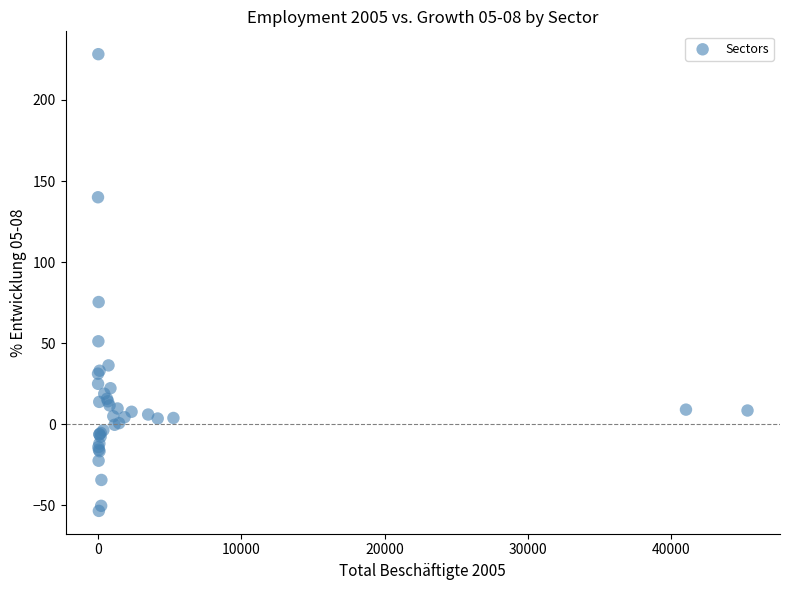

What Y value in the scatter plot is closest to 87?

75.4